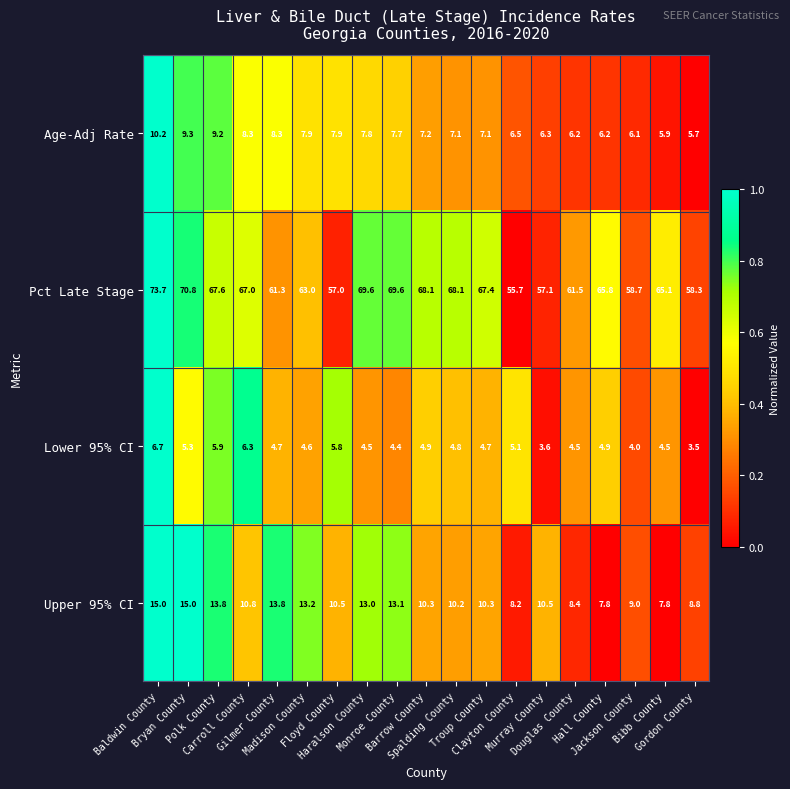

What is the spread (max minus min) of values at Gilmer County?

56.6